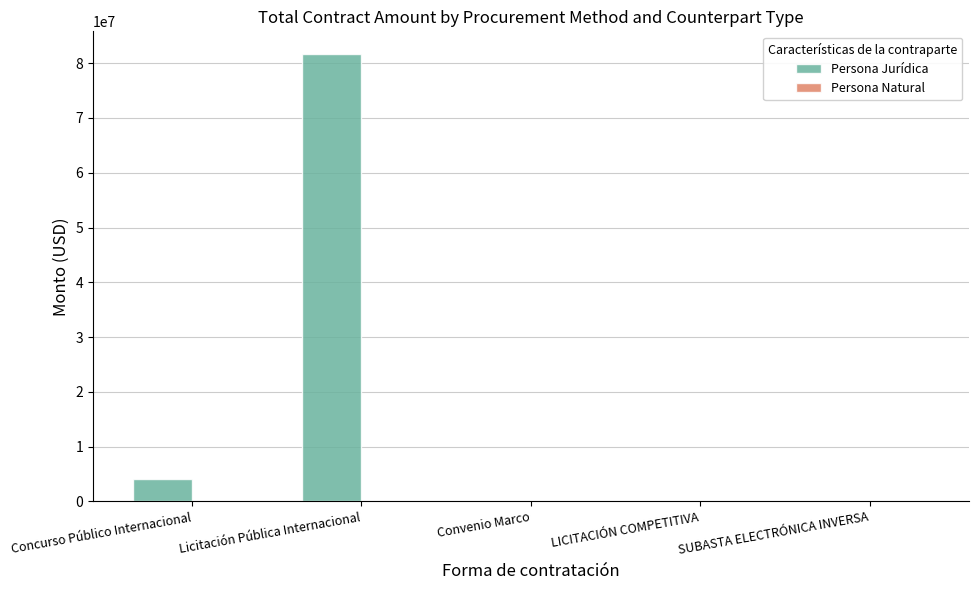

Which series changed the most between Licitación Pública Internacional and LICITACIÓN COMPETITIVA?

Persona Jurídica